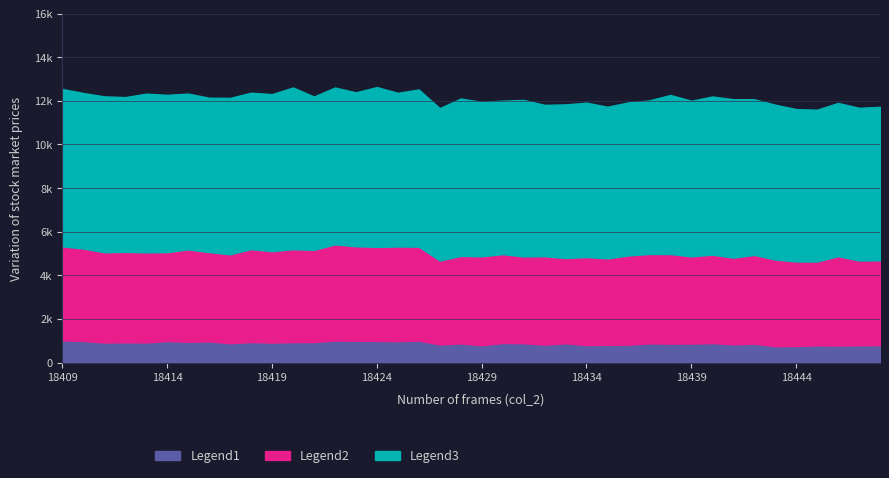

At which category does Legend2 reach its first local valley?

18411